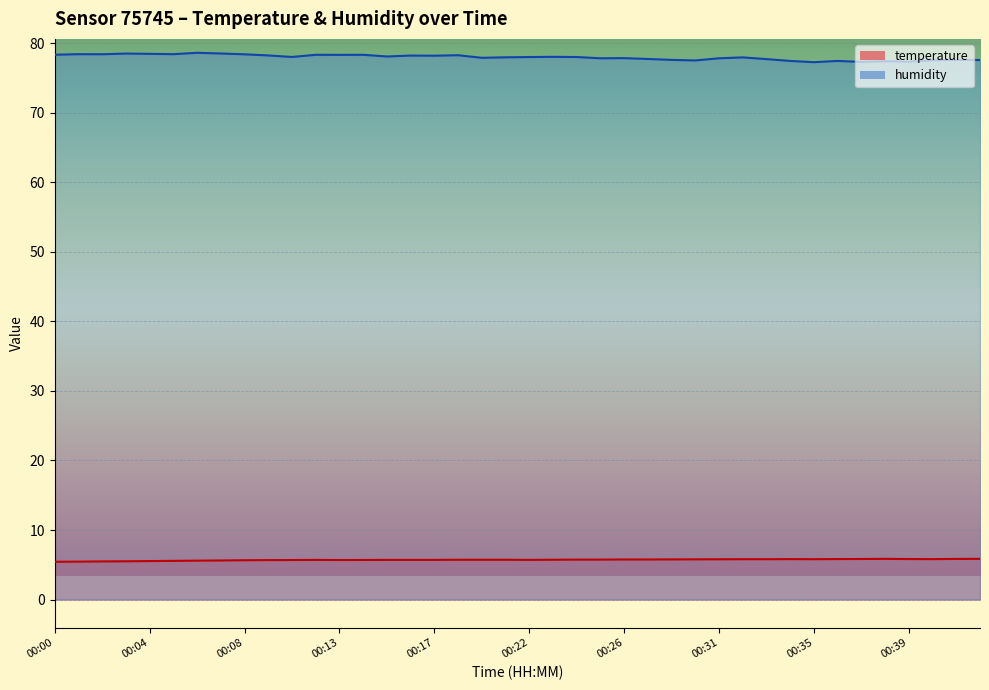

What is the difference between the maximum and minimum values in the humidity series?

1.3